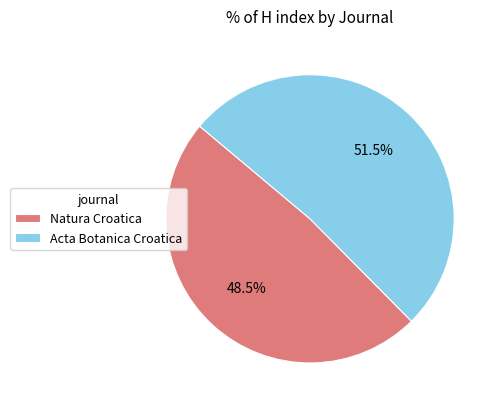

Is there any slice that represents more than half of the pie?

Yes